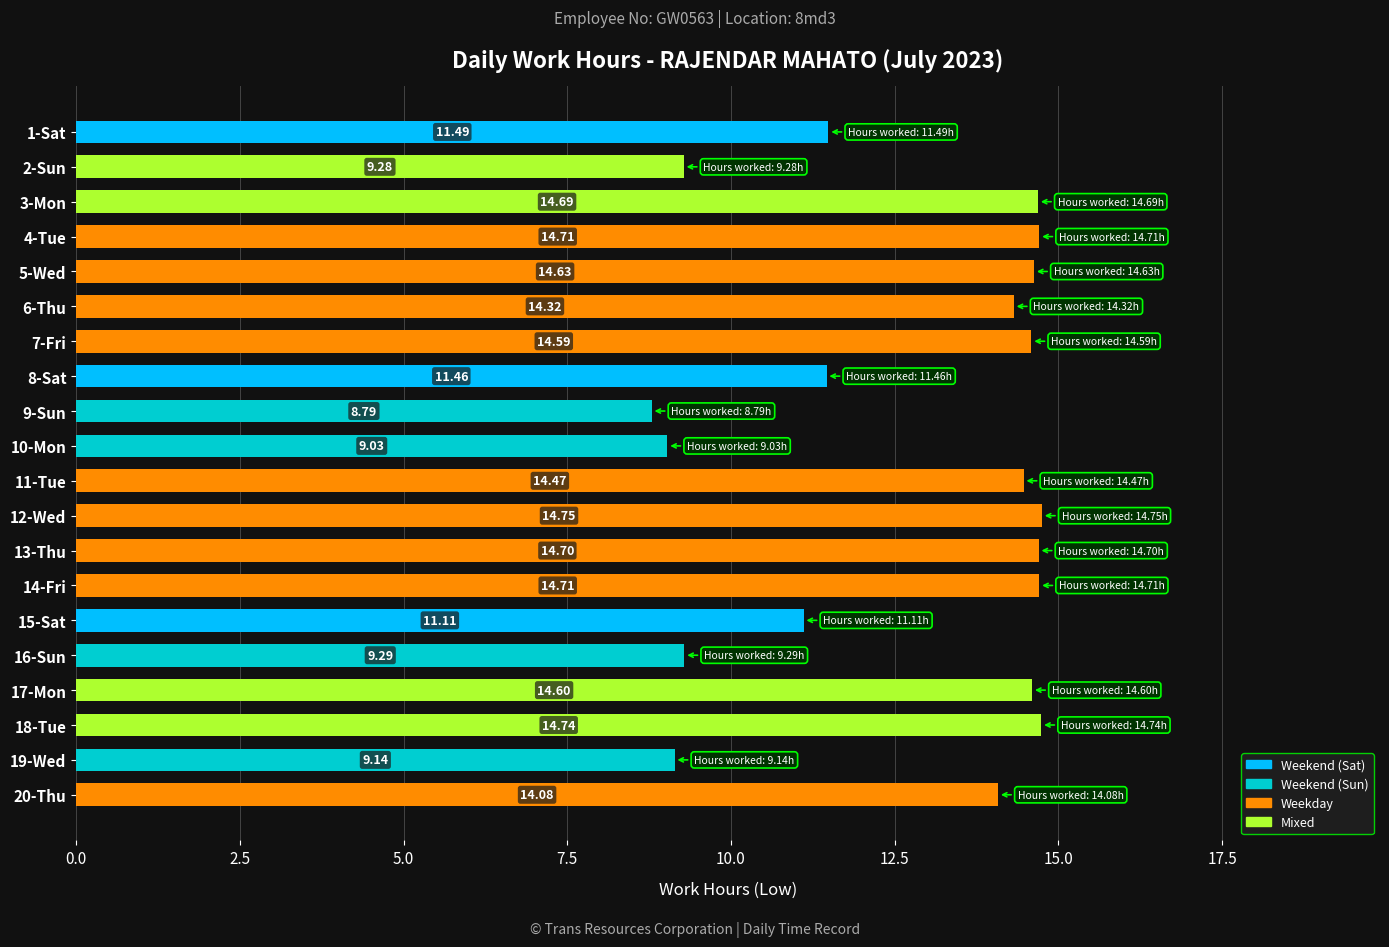

What is the difference between the maximum and minimum values?

6.0